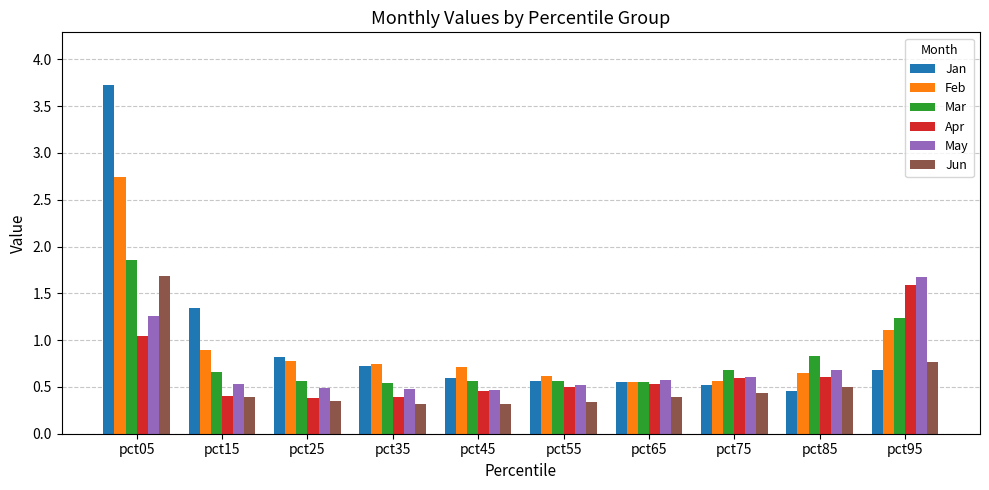

The value of Mar at pct55 is 0.6. True or false?

True